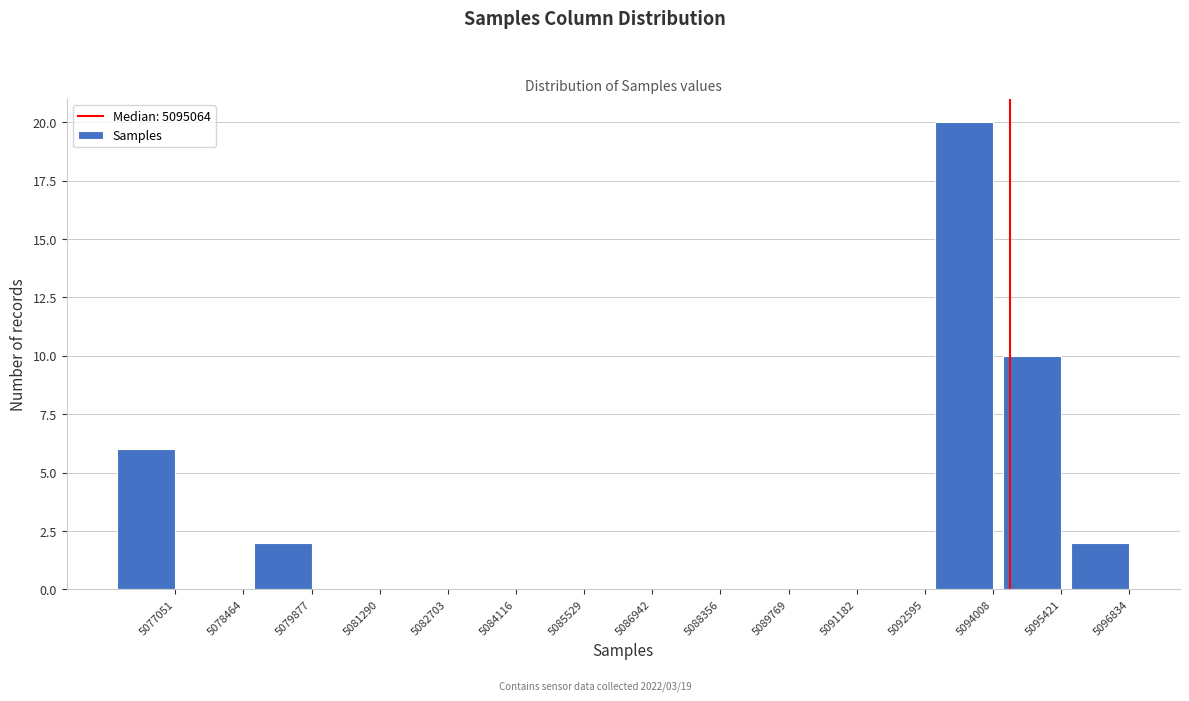

Reading left to right, transcribe all the data shown in this chart.

5077051=6	5078464=0	5079877=2	5081290=0	5082703=0	5084116=0	5085529=0	5086942=0	5088356=0	5089769=0	5091182=0	5092595=0	5094008=20	5095421=10	5096834=2